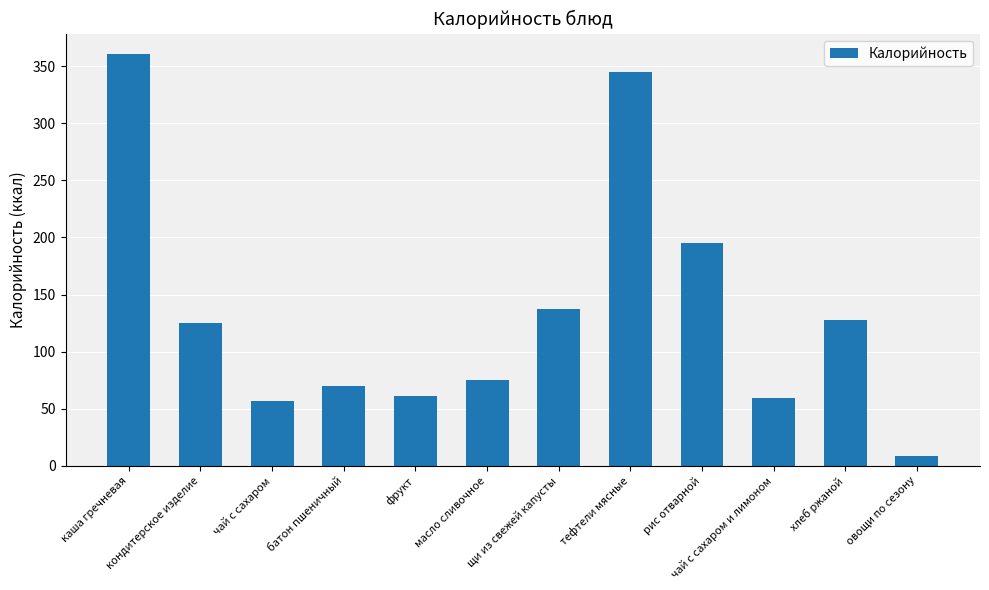

What value does the data have at каша гречневая?

360.7